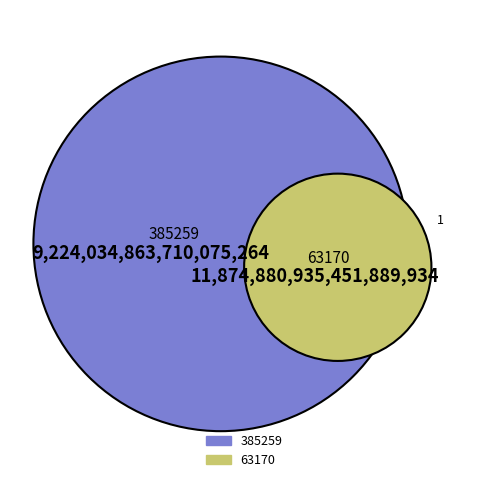

Does 385259 represent more than half of the total?

No